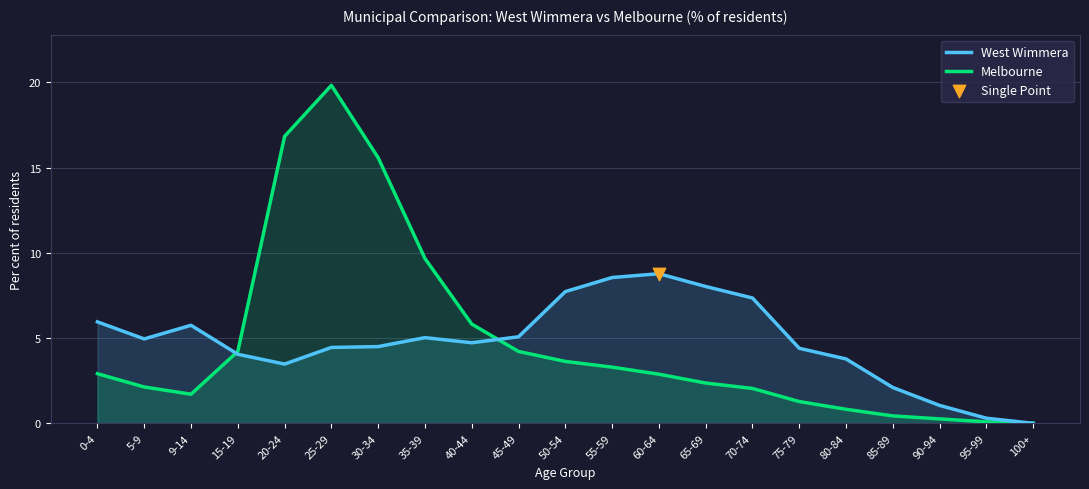

What are all the series names shown in the legend?

West Wimmera, Melbourne